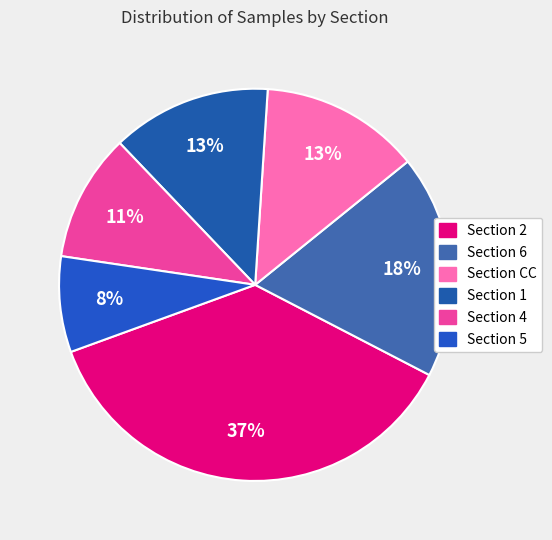

How many segments does this pie chart have?

6